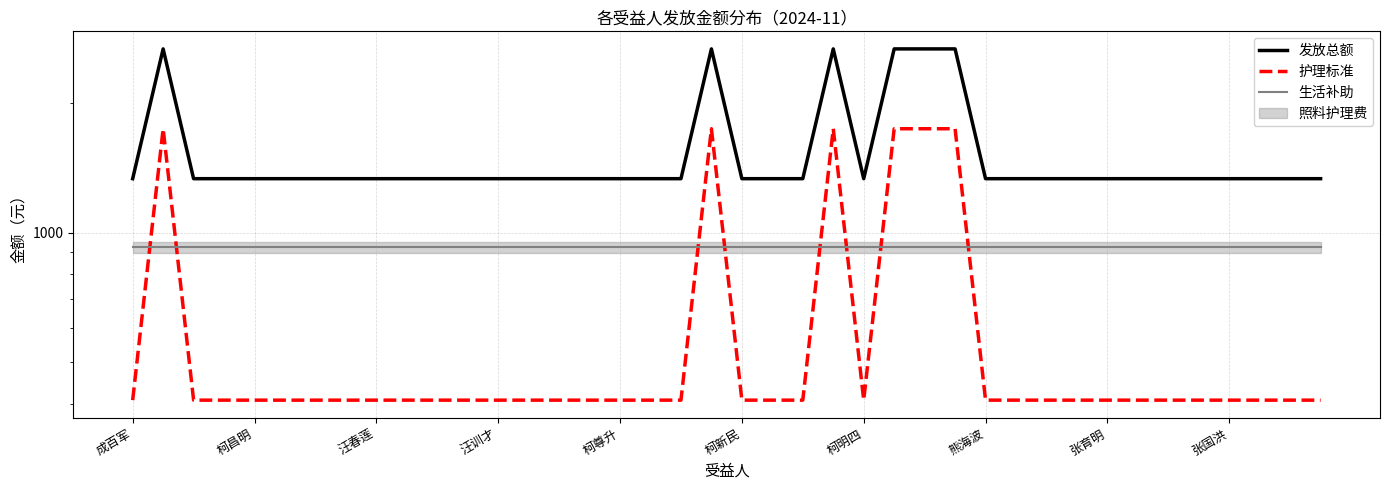

The 护理标准 series shows 111 at 柯新民. True or false?

False